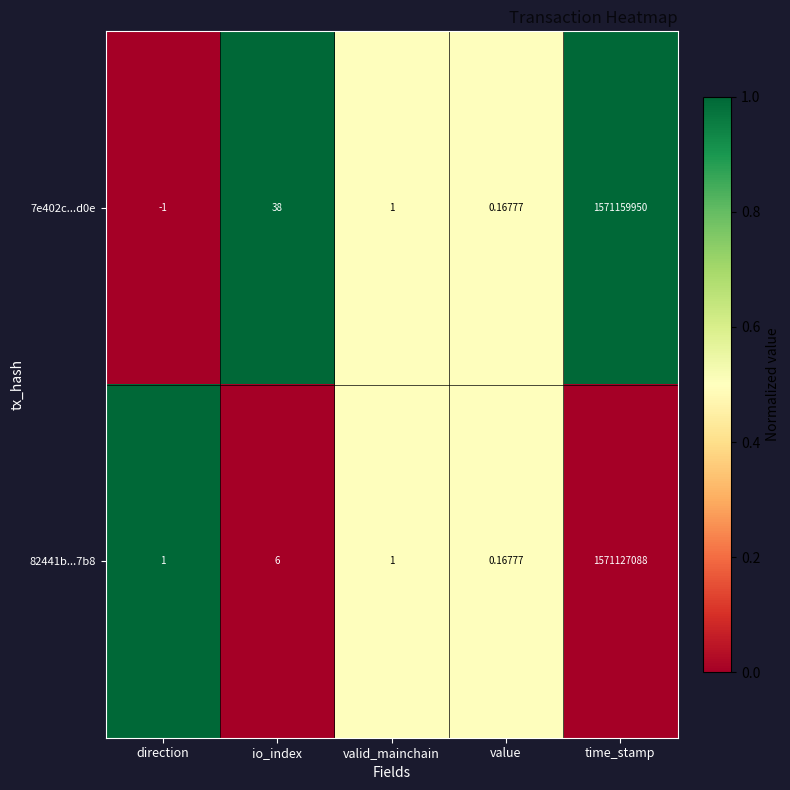

Rank the series by their maximum value, from lowest to highest.

82441b...7b8, 7e402c...d0e